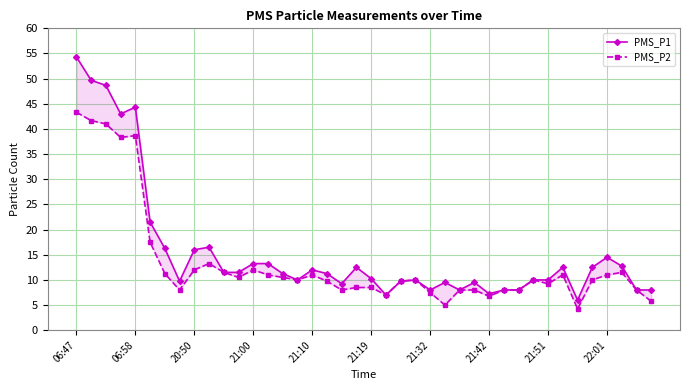

What is the value of the PMS_P1 point at the 27th from the left?

8.0